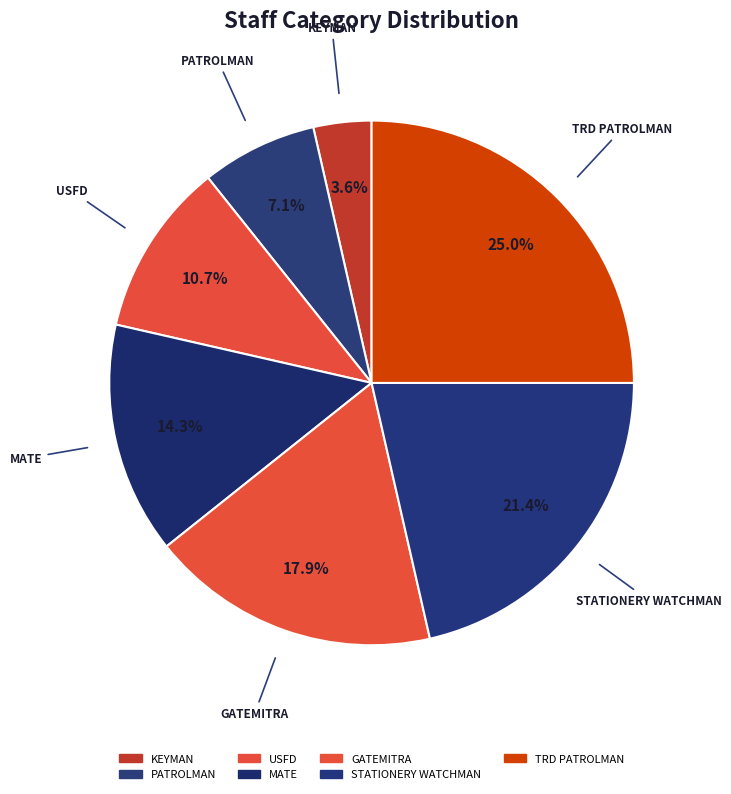

Is TRD PATROLMAN the majority of the pie?

No